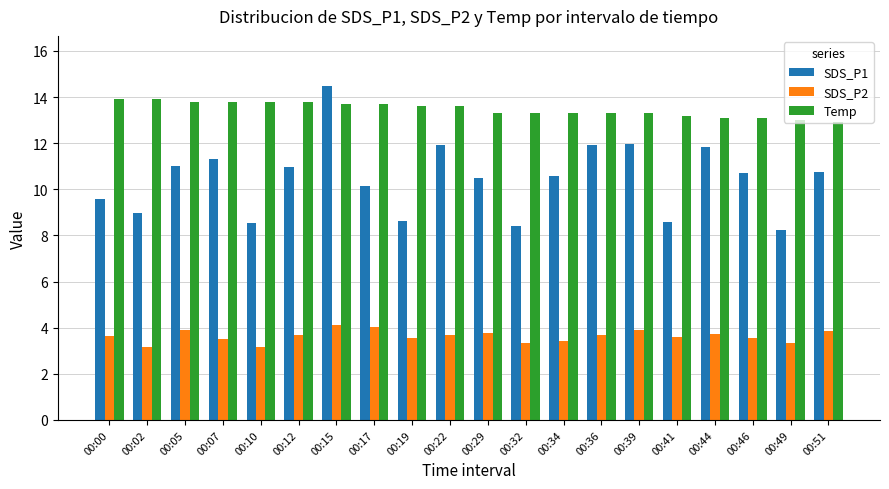

What is the sum of all SDS_P2 values?

72.6